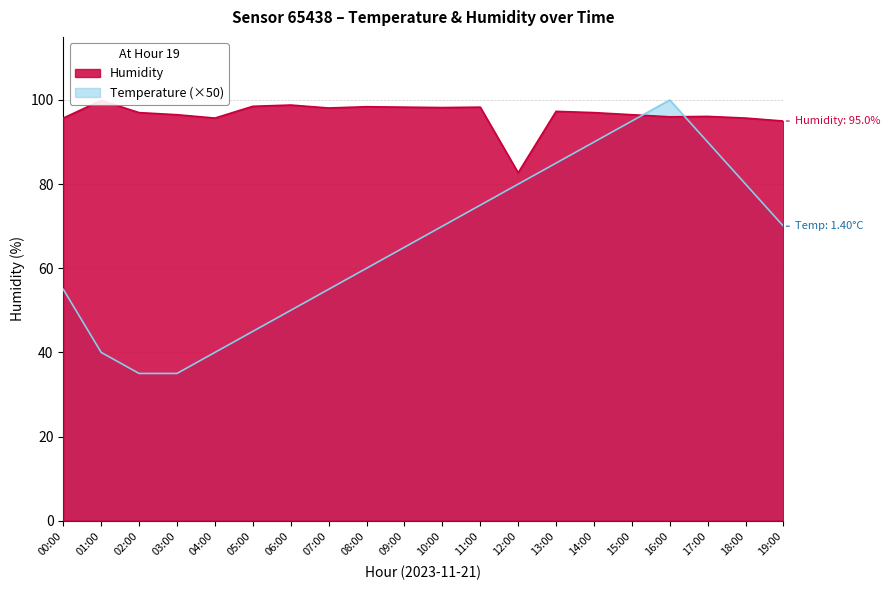

Rank the series by their average value, from lowest to highest.

Temperature, Humidity